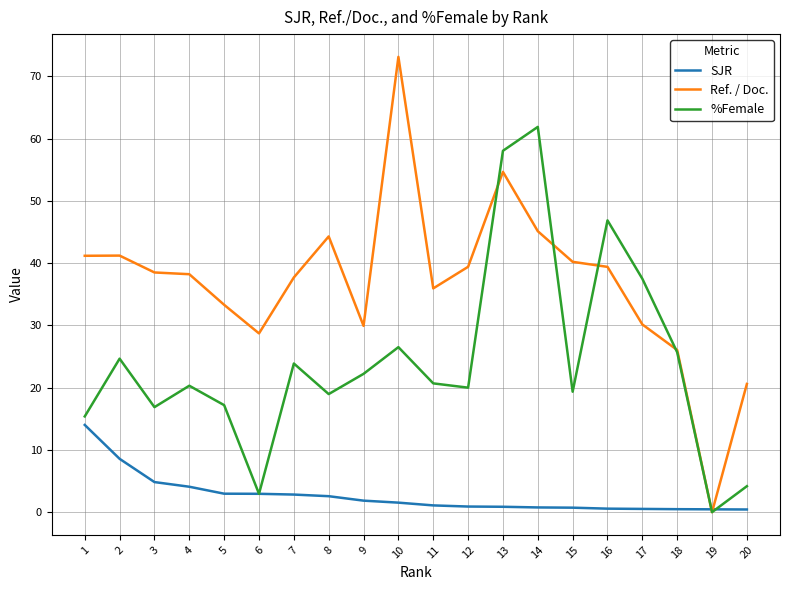

After their last crossing, which series has the higher values: %Female or Ref. / Doc.?

Ref. / Doc.